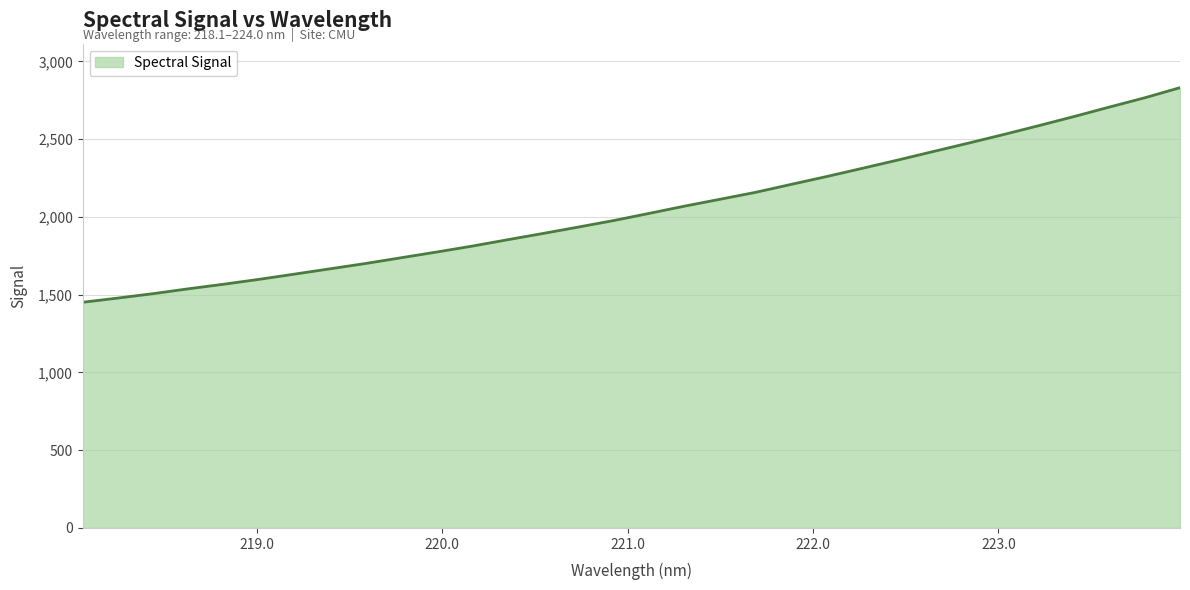

What is the greatest value displayed?

2830.5